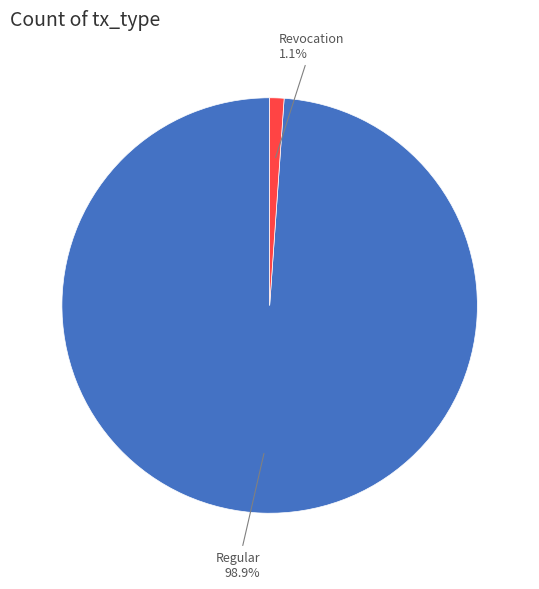

Is there any slice that represents more than half of the pie?

Yes